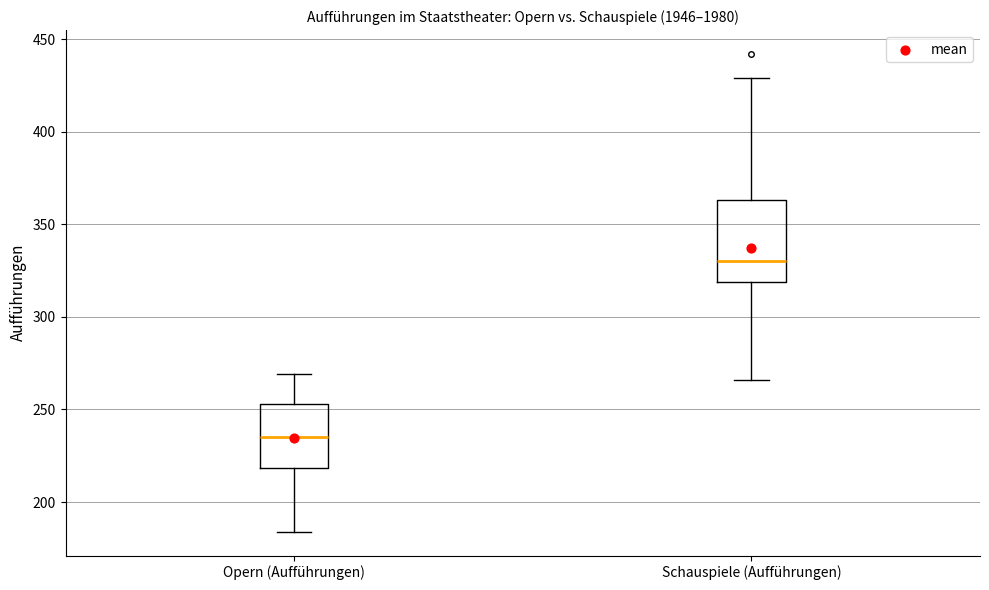

Which box has the highest median line?

Schauspiele (Aufführungen)